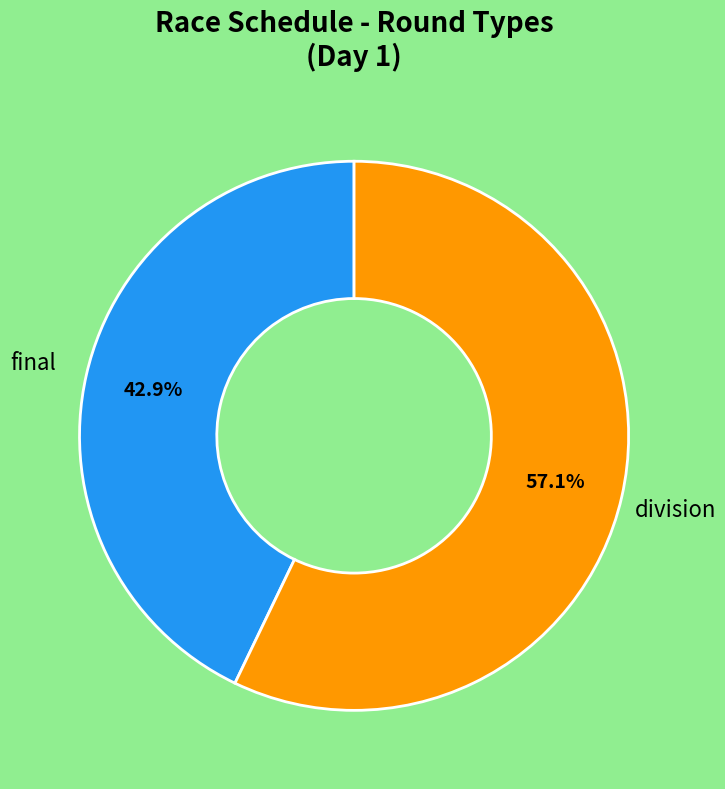

Is there a majority slice in this chart?

Yes